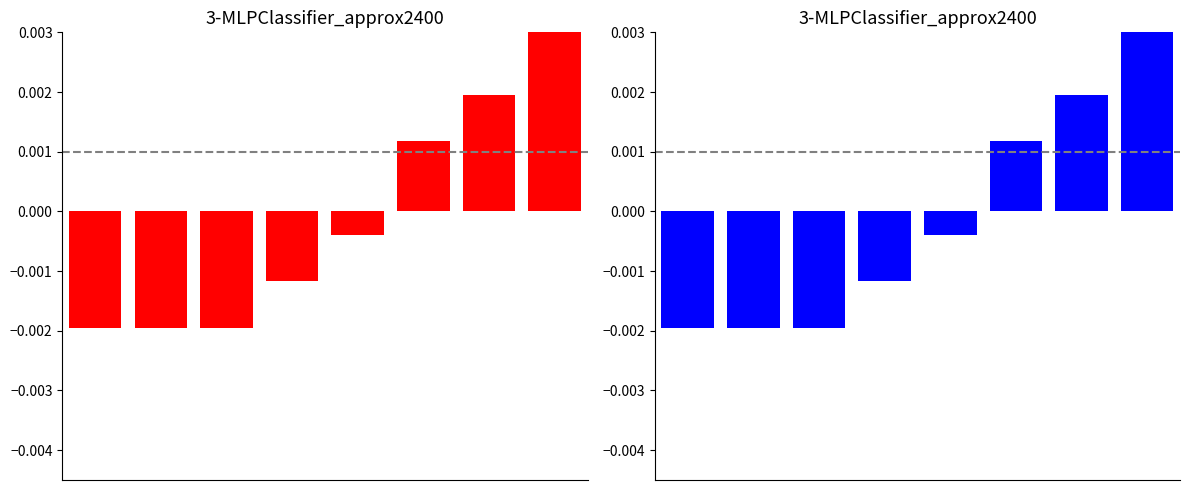

Which category has the highest value in the Blue series series?

7